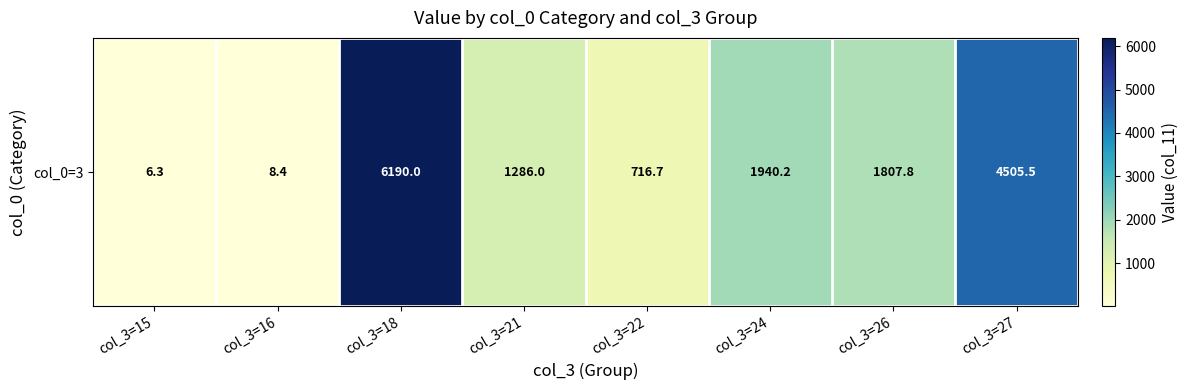

What is the sum of all values?

16460.8